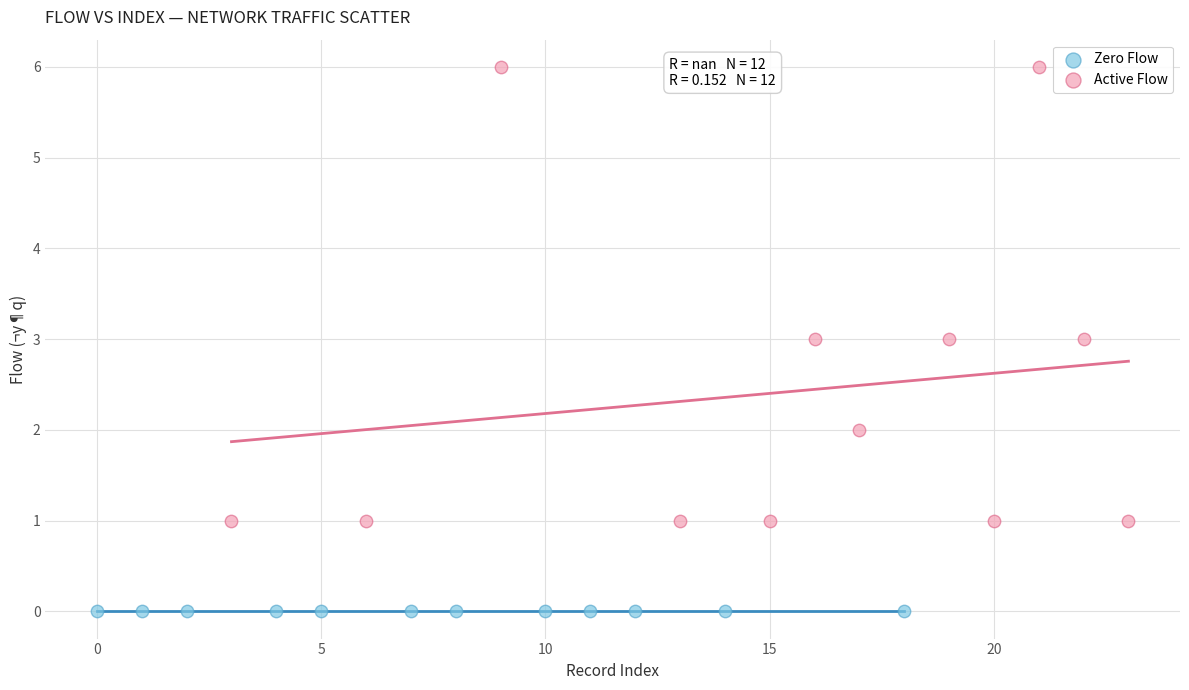

Which series contains the highest Y value?

Active Flow